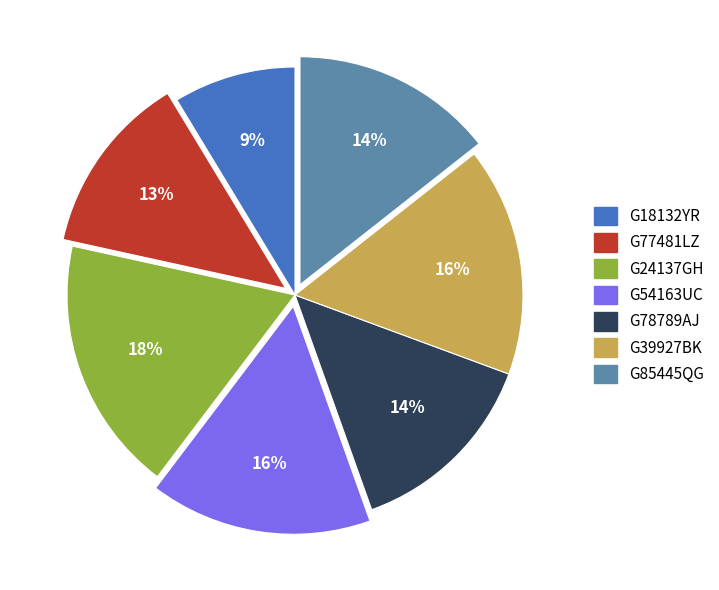

What percentage is the G54163UC slice, to the nearest percent?

16%